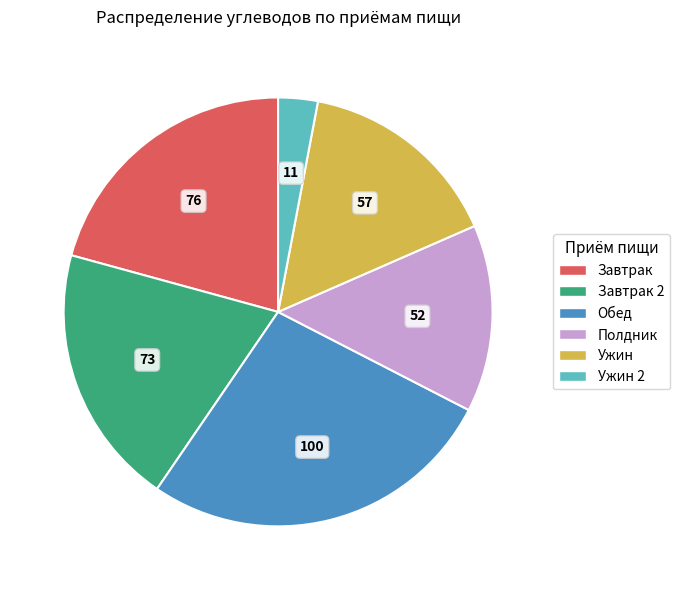

Does any single category account for the majority?

No